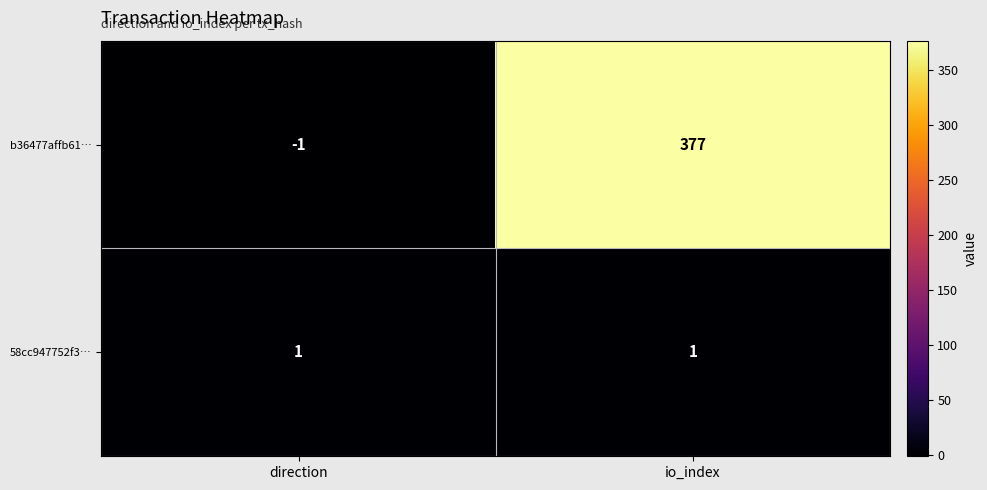

At which category is the sum across all series the highest?

io_index